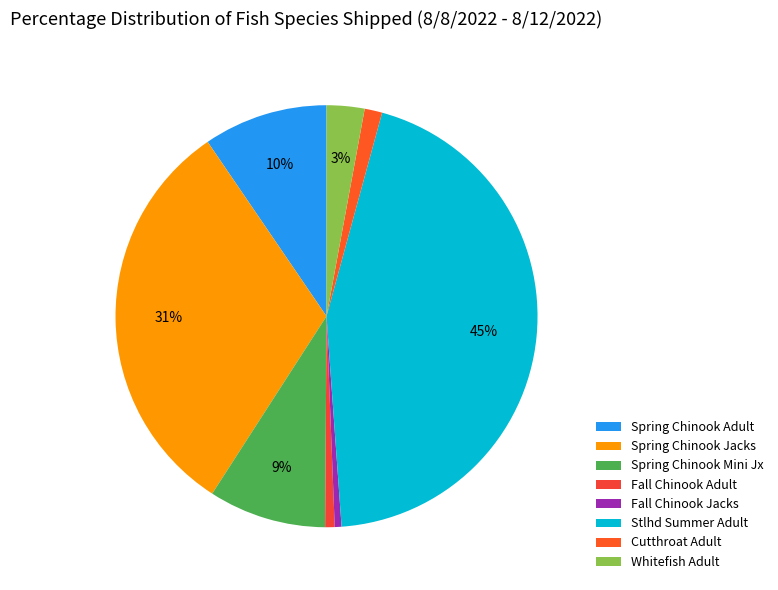

Do Whitefish Adult and Spring Chinook Mini Jx together represent more than half of the pie?

No